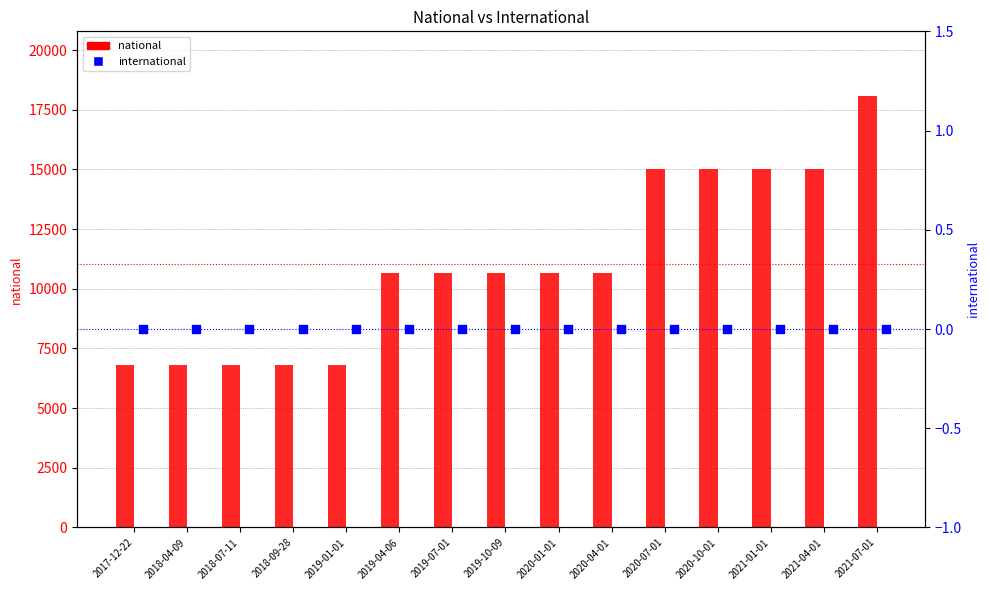

What is the total value across all series at 2021-01-01?

15032